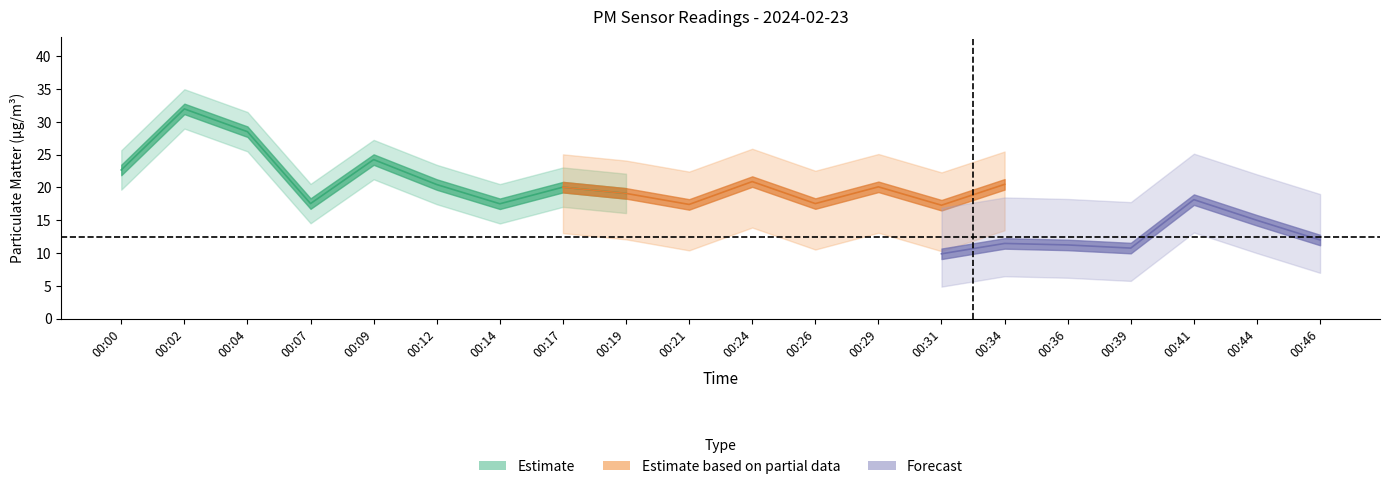

What is the maximum value shown in the chart?

32.0